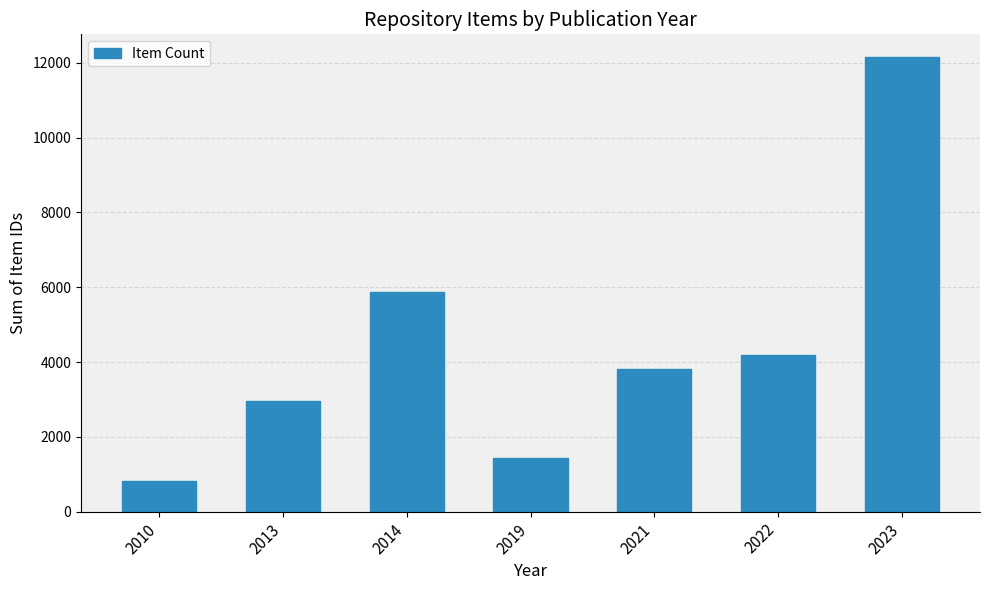

Rank the categories by value from highest to lowest.

2023, 2014, 2022, 2021, 2013, 2019, 2010